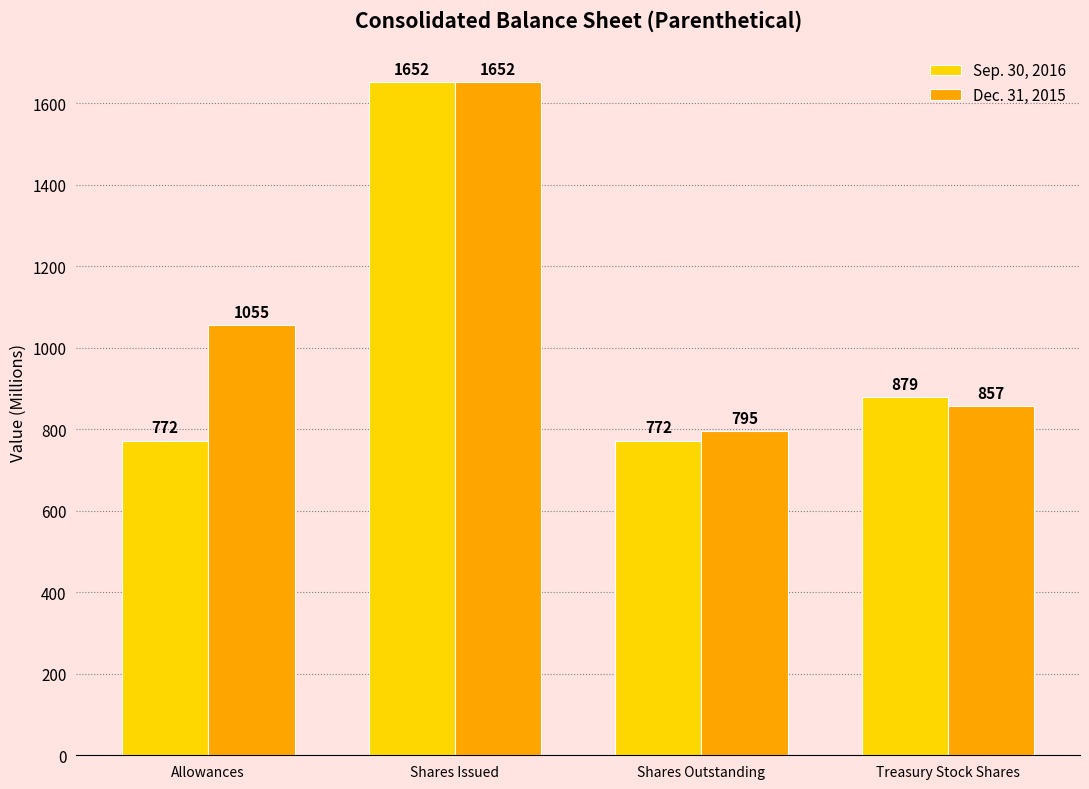

How many groups of bars are there?

4